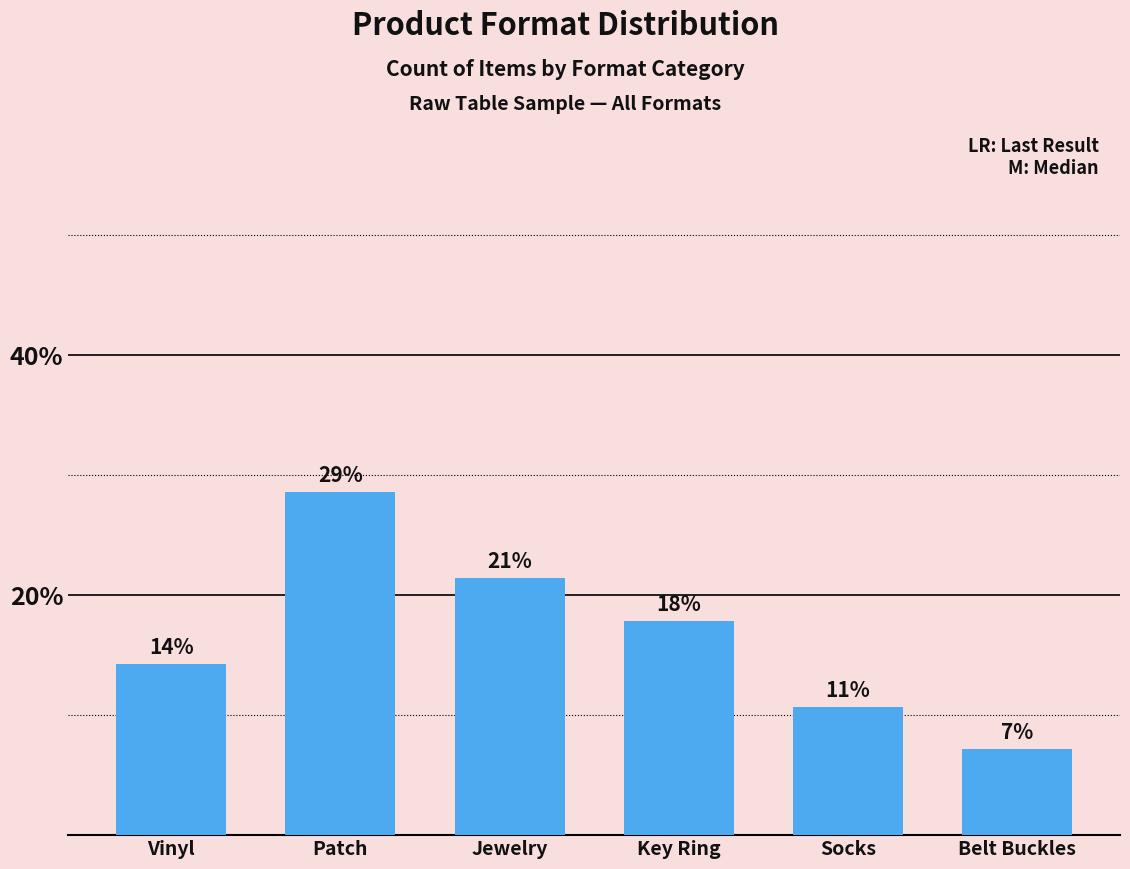

At which label is the value closest to 0?

Belt Buckles